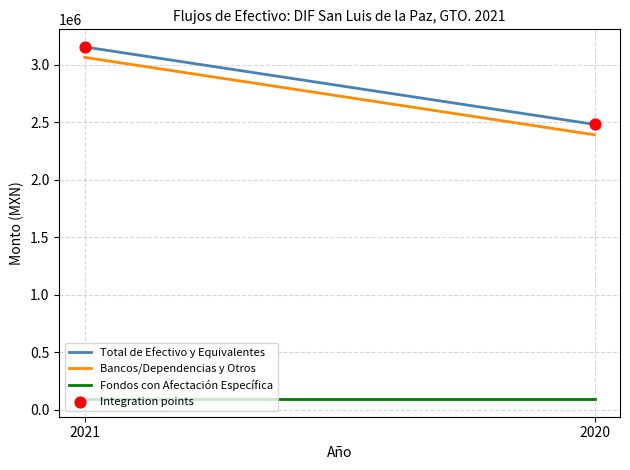

What is the range of Y values (max minus min)?

673227.9